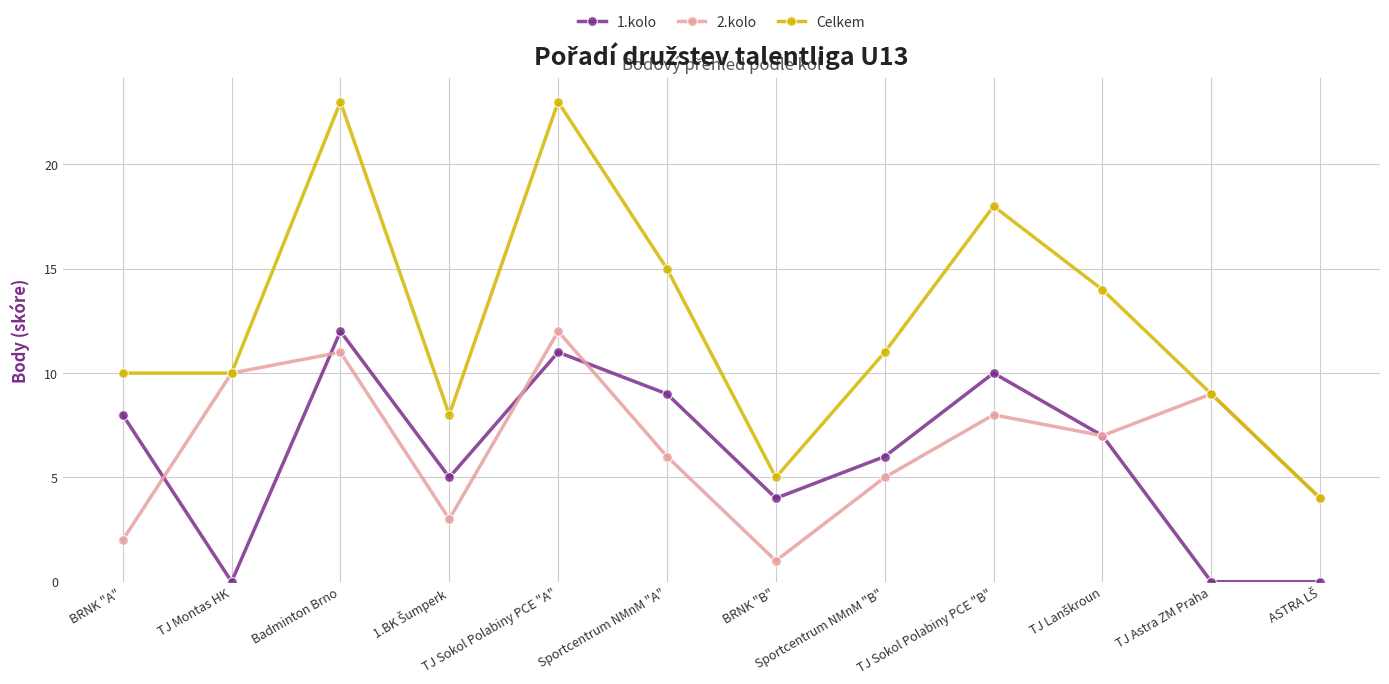

True or false: 2.kolo has a value of 15 at TJ Astra ZM Praha.

False